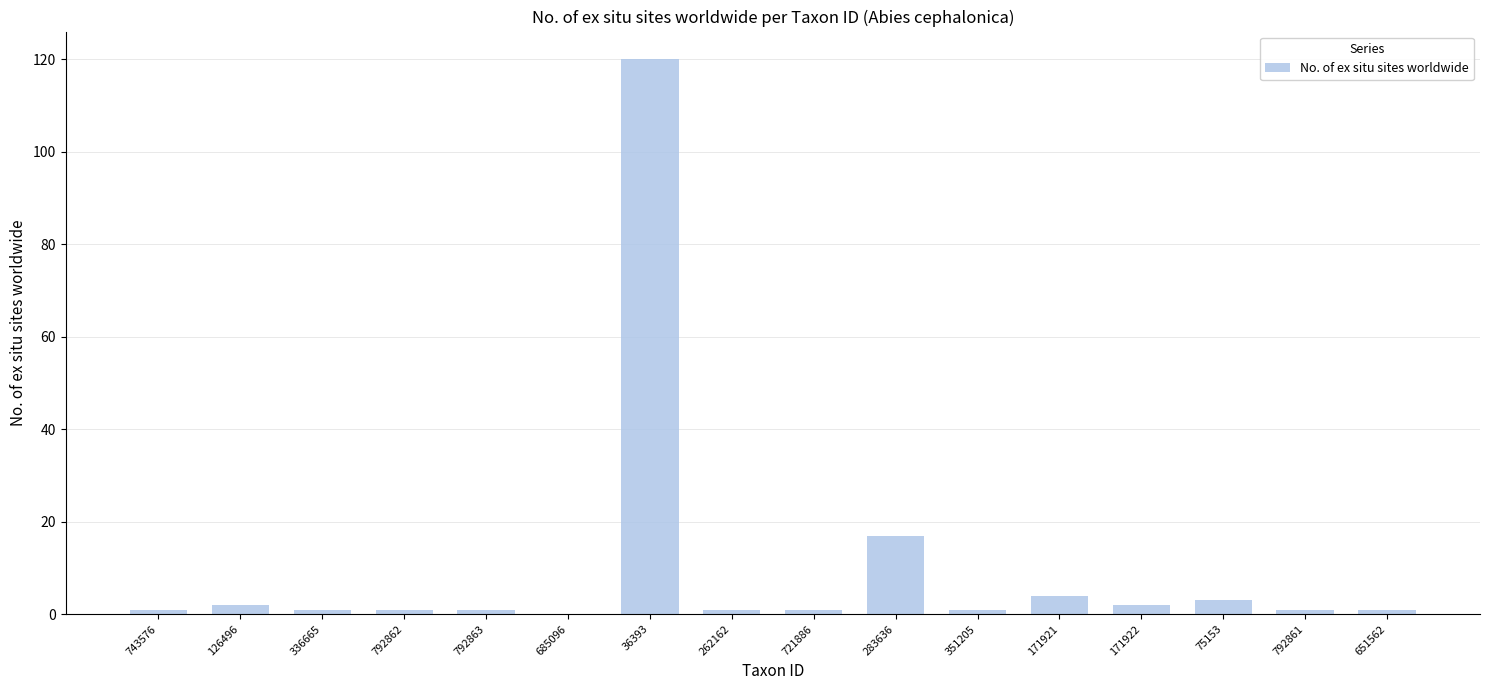

Reading left to right, what are all the values shown in this chart?

743576=1	126496=2	336665=1	792862=1	792863=1	685096=0	36393=120	262162=1	721886=1	283636=17	351205=1	171921=4	171922=2	75153=3	792861=1	651562=1